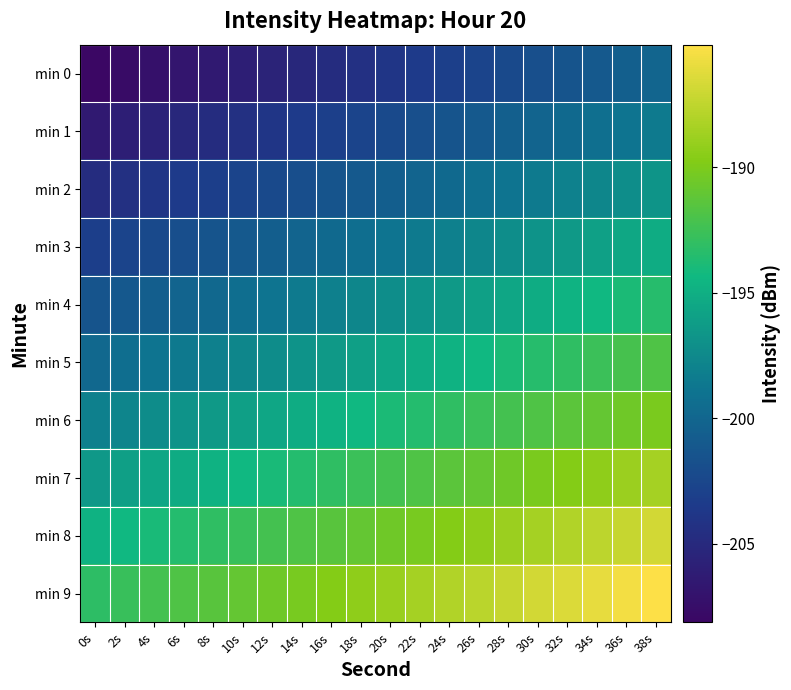

How many categories are shown in the chart?

20